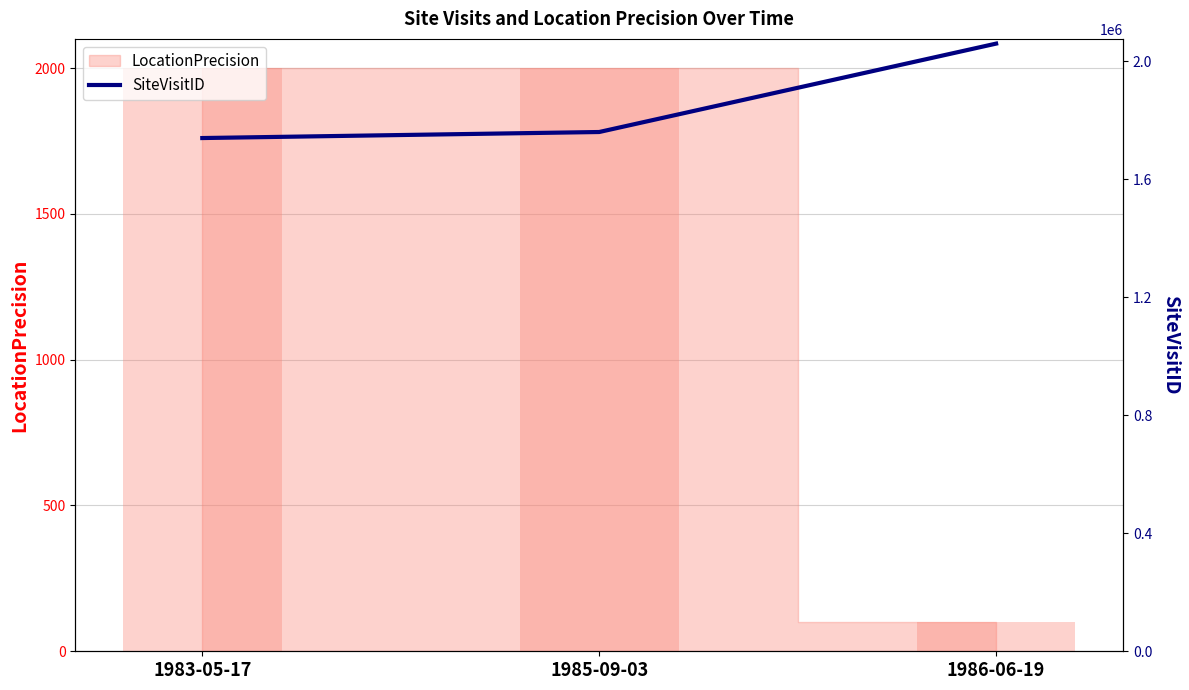

Rank the categories by LocationPrecision (bar) value from lowest to highest.

1986-06-19, 1983-05-17, 1985-09-03